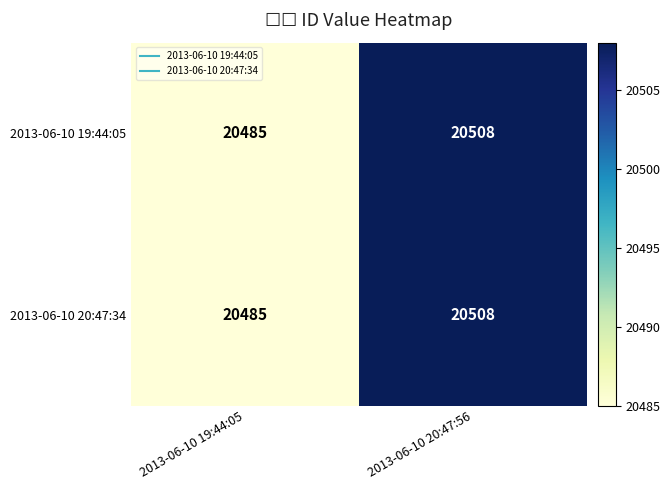

True or false: 2013-06-10 20:47:34 has a value of 34832 at 2013-06-10 19:44:05.

False